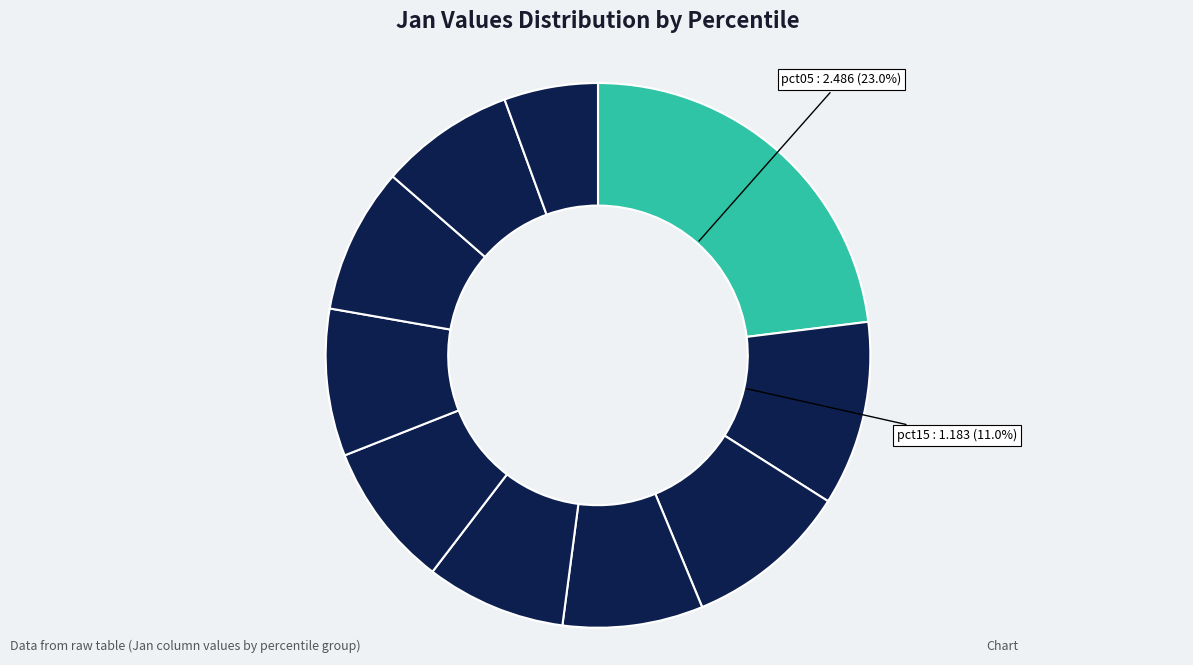

How many slices are in this pie chart?

10